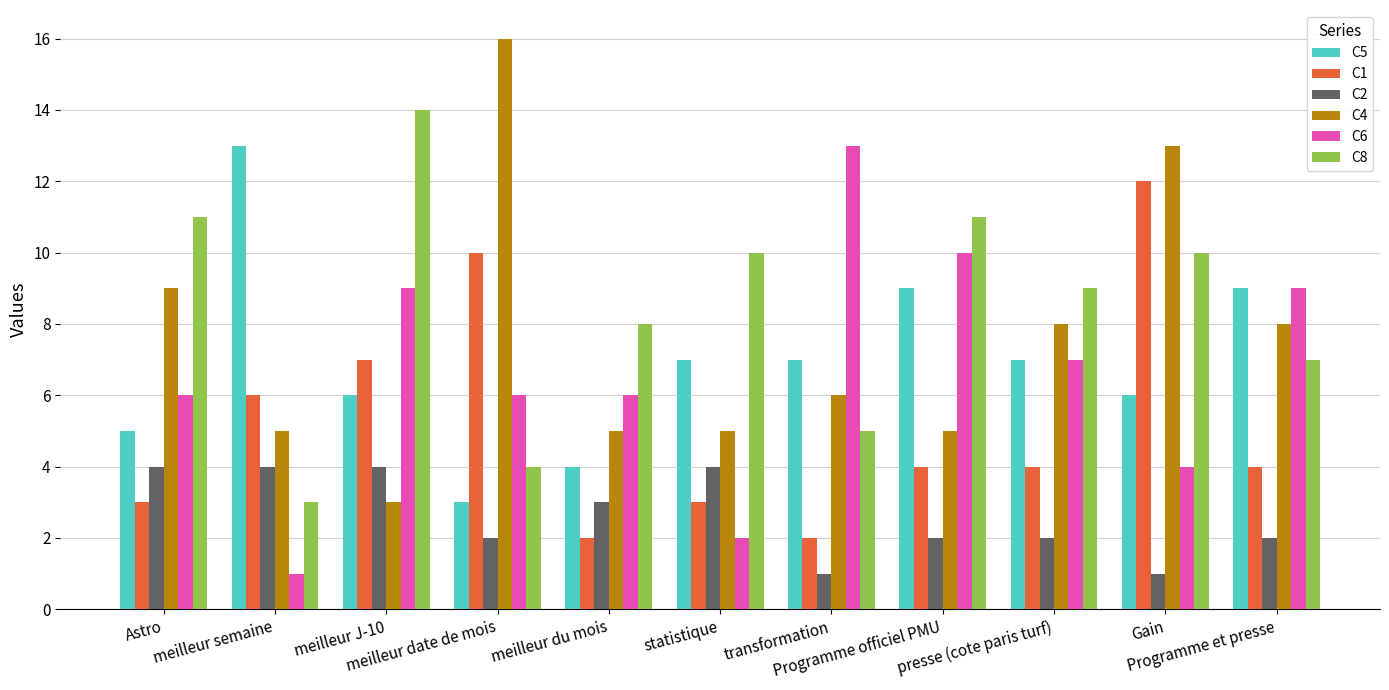

How many C1 values are between 3 and 7?

7